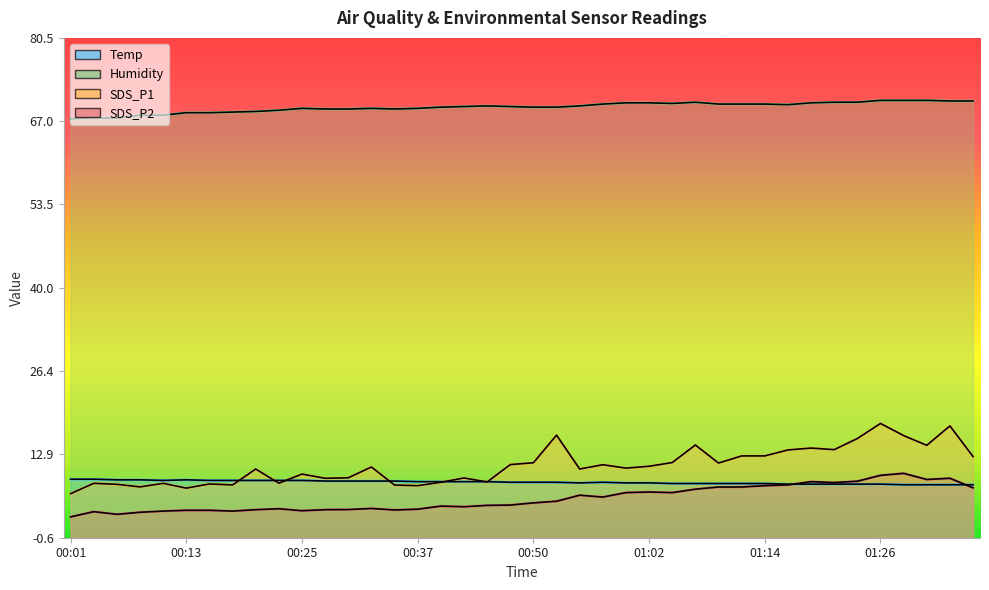

True or false: Humidity has a value of 101.3 at 00:45.

False